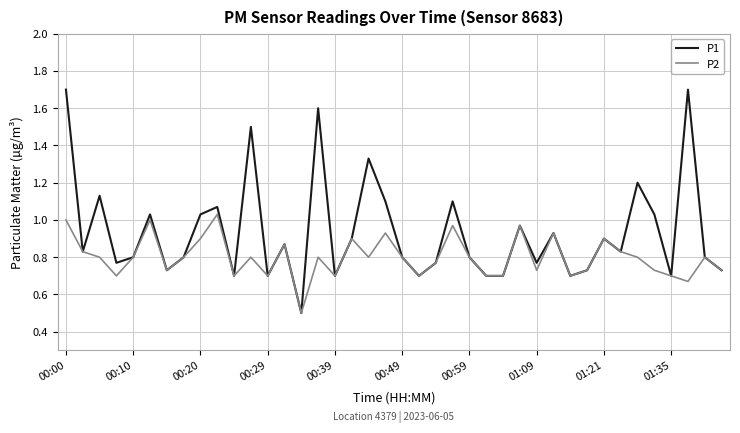

Which series has the largest range (max minus min)?

P1